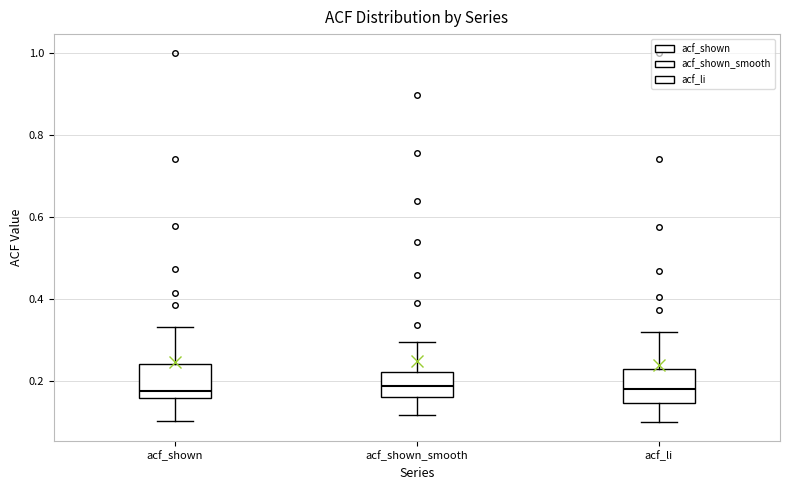

Where does the lower whisker of the box for acf_shown end on the y-axis? The values are not printed on the chart, so give them approximately, as read against the axis.

0.10